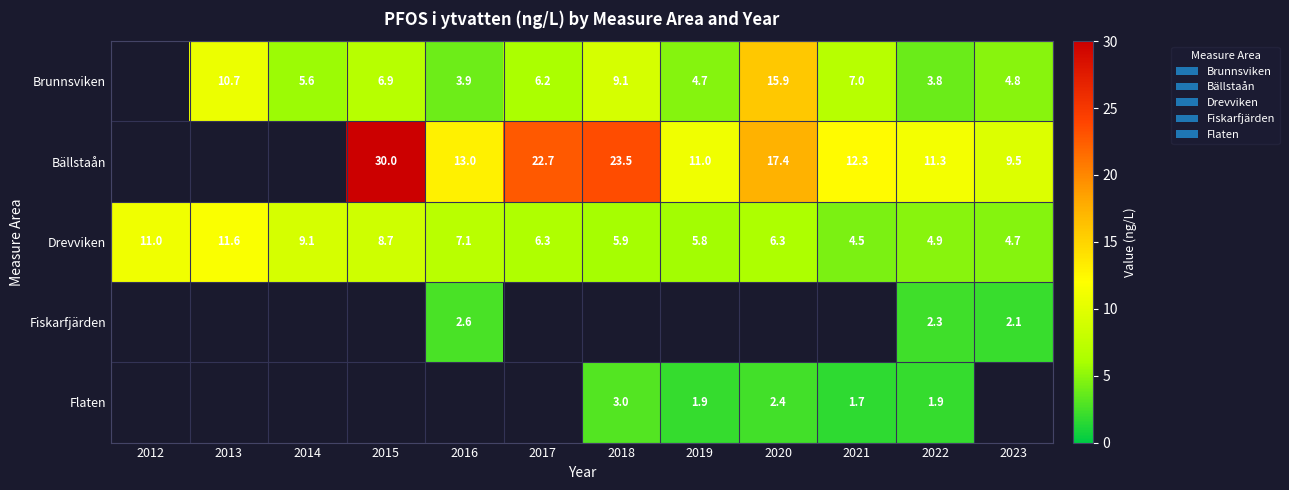

Which category has the lowest value across all series?

2021